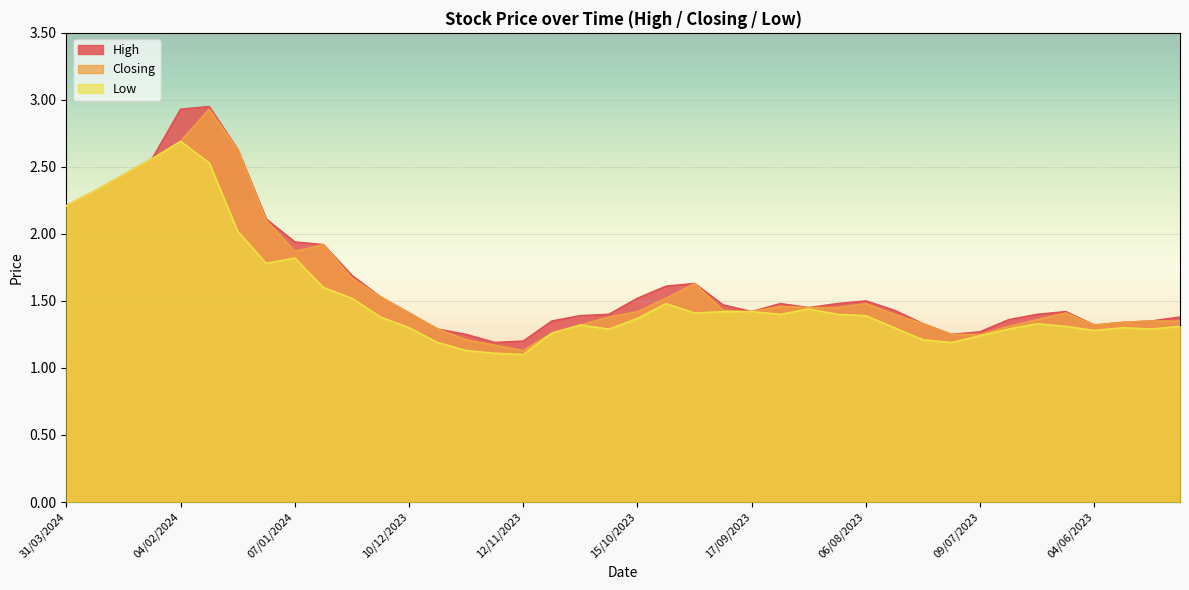

Where is the first local minimum for High?

19/11/2023